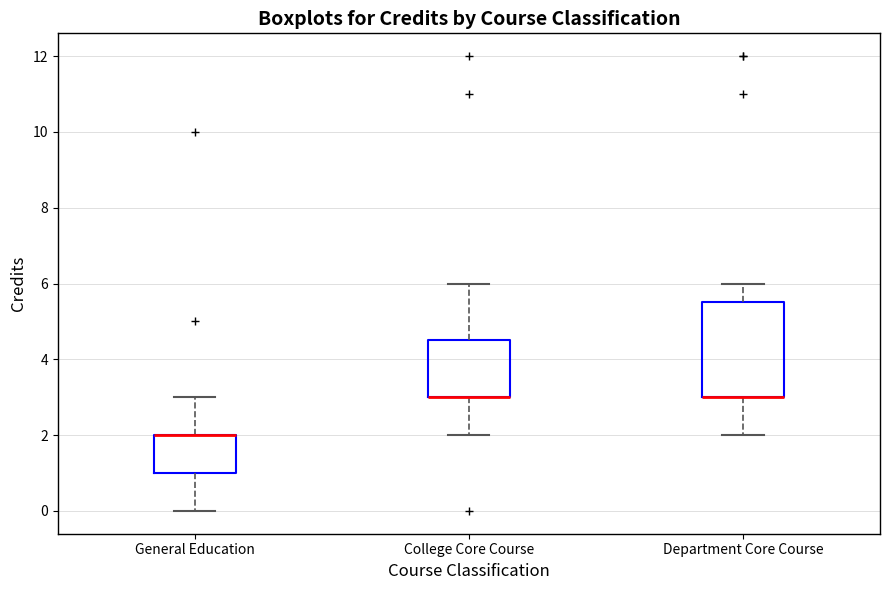

Comparing the boxes themselves (not the whiskers), which one is the tallest?

Department Core Course